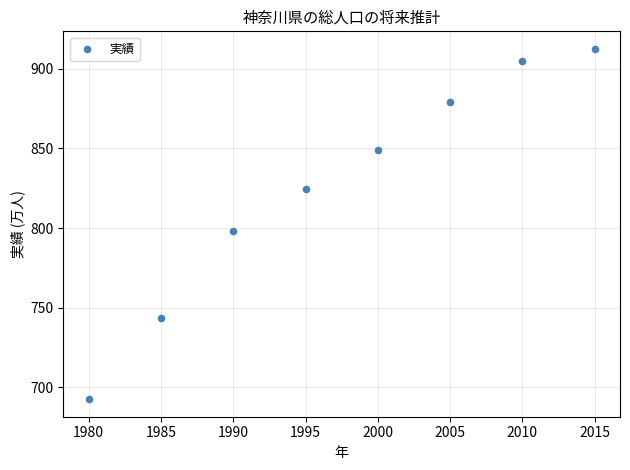

What is the range of Y values (max minus min)?

220.2